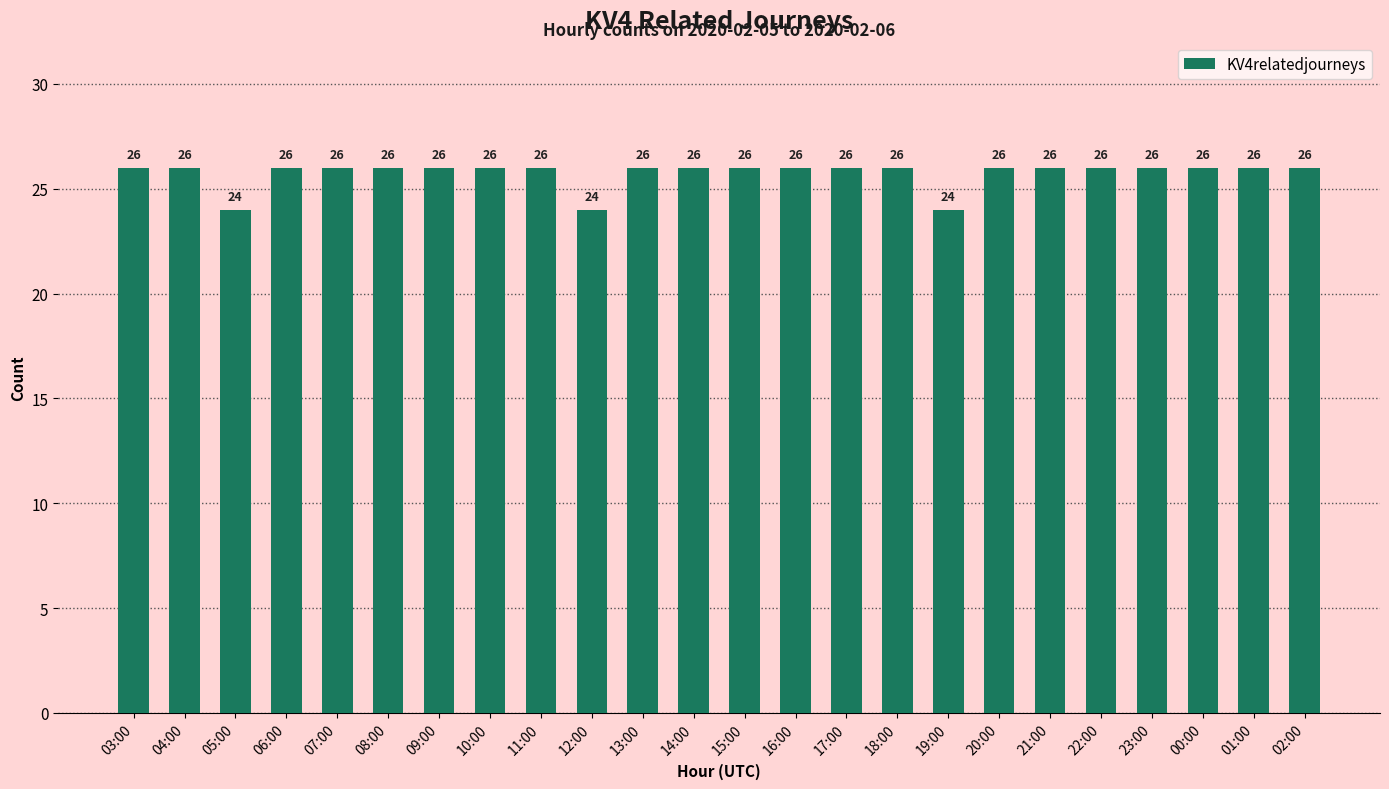

Does the chart contain any negative values?

No